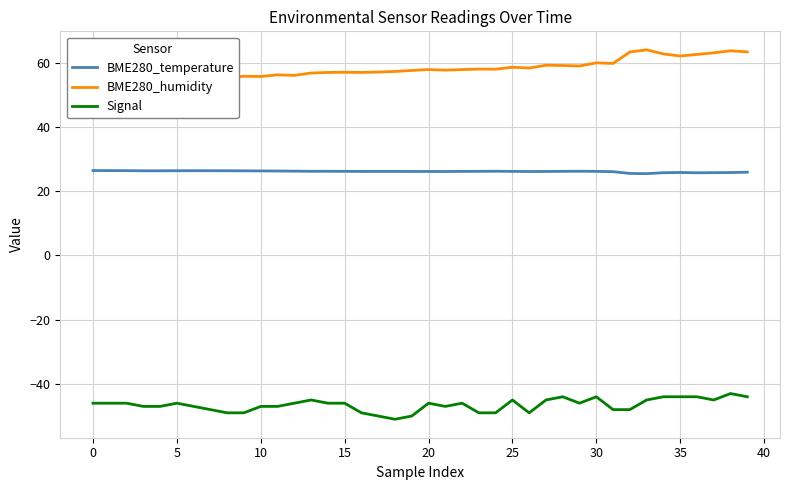

Reading left to right, transcribe all the data shown in this chart.

BME280_temperature: 26.4	26.4	26.4	26.4	26.4	26.4	26.4	26.4	26.4	26.4	26.3	26.3	26.2	26.2	26.2	26.2	26.2	26.2	26.2	26.1	26.1	26.1	26.2	26.2	26.2	26.2	26.1	26.1	26.2	26.2	26.2	26.1	25.5	25.5	25.8	25.8	25.7	25.8	25.8	25.9
BME280_humidity: 54.3	54.7	54.4	54.7	54.6	54.9	55.1	55.1	55.4	55.8	55.7	56.2	56.1	56.8	57.0	57.0	57.0	57.1	57.3	57.6	57.9	57.7	57.9	58.0	58.0	58.6	58.4	59.2	59.1	59.0	60.0	59.8	63.3	64.0	62.7	62.1	62.6	63.1	63.7	63.4
Signal: -46.0	-46.0	-46.0	-47.0	-47.0	-46.0	-47.0	-48.0	-49.0	-49.0	-47.0	-47.0	-46.0	-45.0	-46.0	-46.0	-49.0	-50.0	-51.0	-50.0	-46.0	-47.0	-46.0	-49.0	-49.0	-45.0	-49.0	-45.0	-44.0	-46.0	-44.0	-48.0	-48.0	-45.0	-44.0	-44.0	-44.0	-45.0	-43.0	-44.0